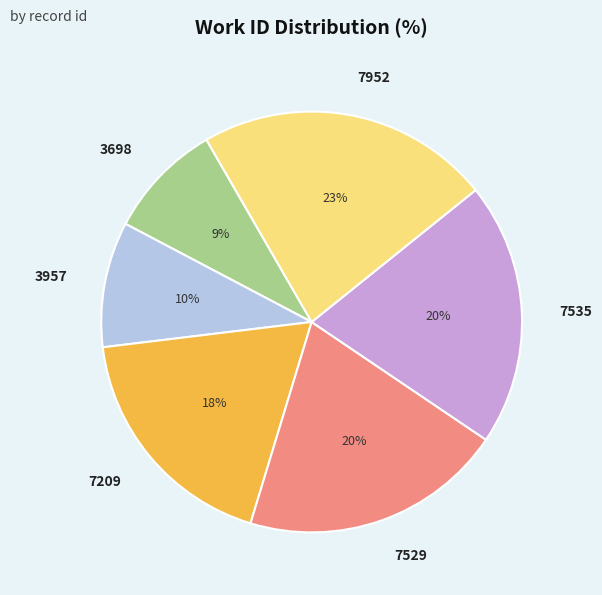

What is the largest slice in the pie chart?

7952